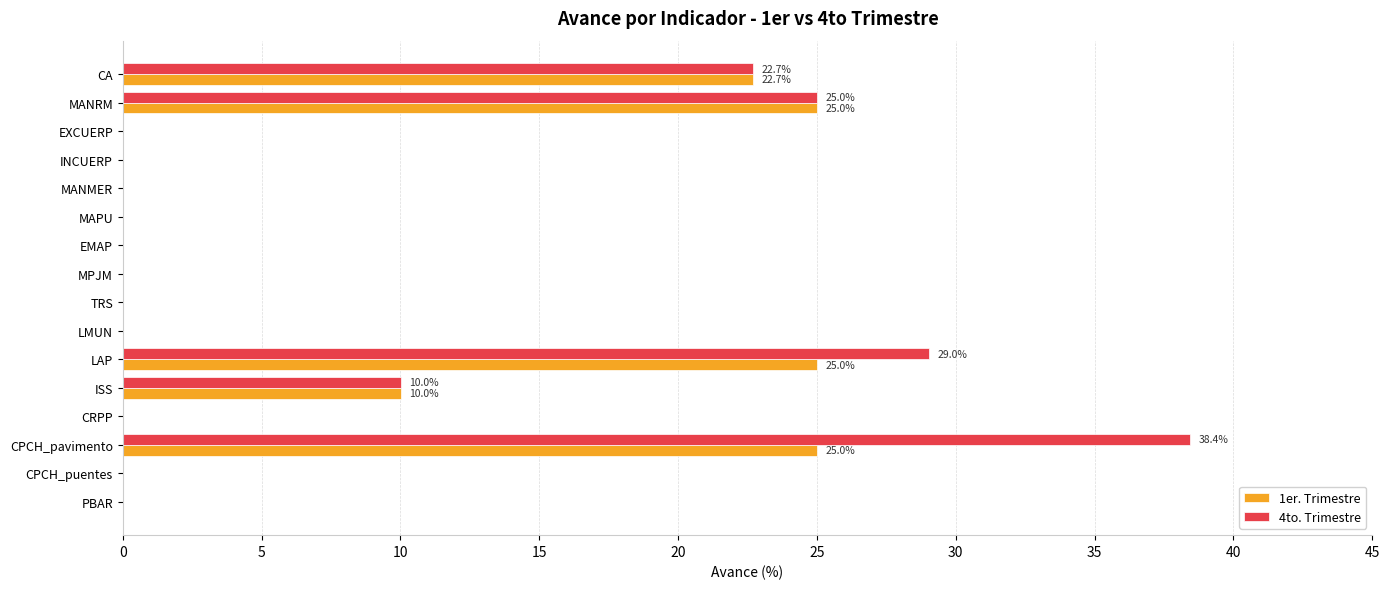

What is the maximum value shown in the chart?

38.4